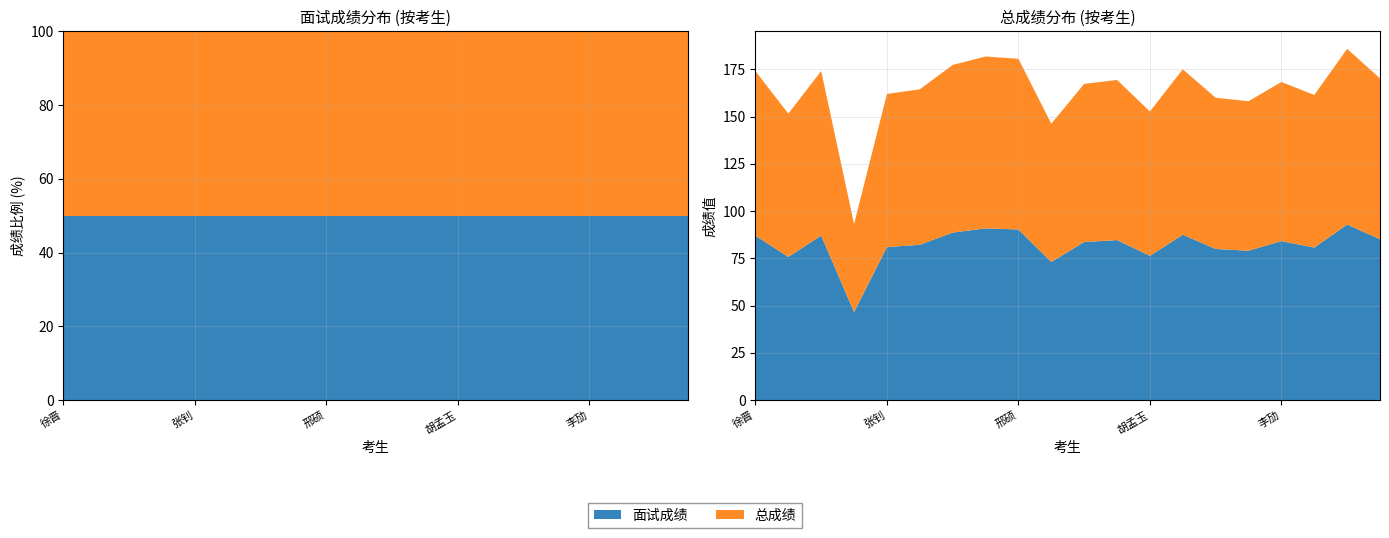

Reading left to right, what are all the values shown in this chart?

面试成绩: 徐晋=87.0	崔琪=75.8	袁祥荣=87.1	殷绍熠=46.6	张钊=81.0	王文泽=82.2	徐晨冬=88.7	王硕=90.9	邢硕=90.3	郭美辰=73.1	孙金铭=83.7	仇添梓=84.7	胡孟玉=76.4	彭玥=87.5	刘宇=80.0	张悦=79.1	李劢=84.2	康晨=80.7	王晓柳=92.9	孙雅琴=85.1
总成绩: 徐晋=87.0	崔琪=75.8	袁祥荣=87.1	殷绍熠=46.6	张钊=81.0	王文泽=82.2	徐晨冬=88.7	王硕=90.9	邢硕=90.3	郭美辰=73.1	孙金铭=83.7	仇添梓=84.7	胡孟玉=76.4	彭玥=87.5	刘宇=80.0	张悦=79.1	李劢=84.2	康晨=80.7	王晓柳=92.9	孙雅琴=85.1